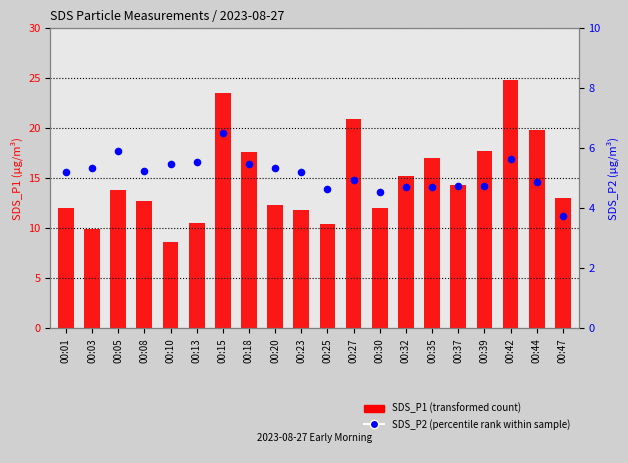

What is the total value across all series at 00:42?

30.5